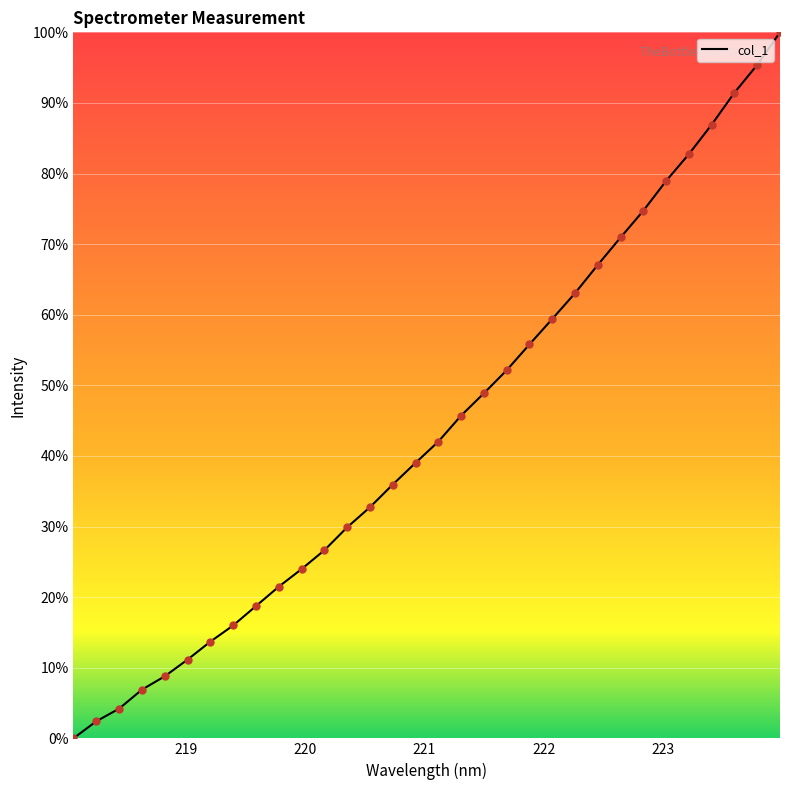

What is the maximum value shown in the chart?

100.0